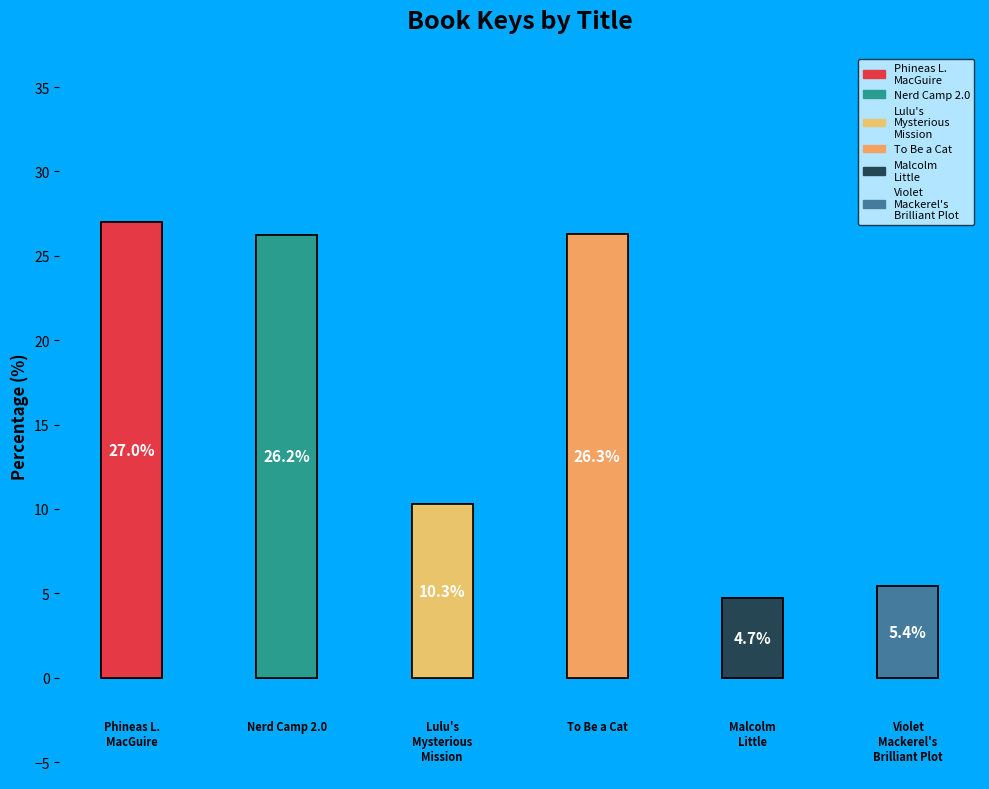

What percentage is the Malcolm Little slice, to the nearest percent?

5%